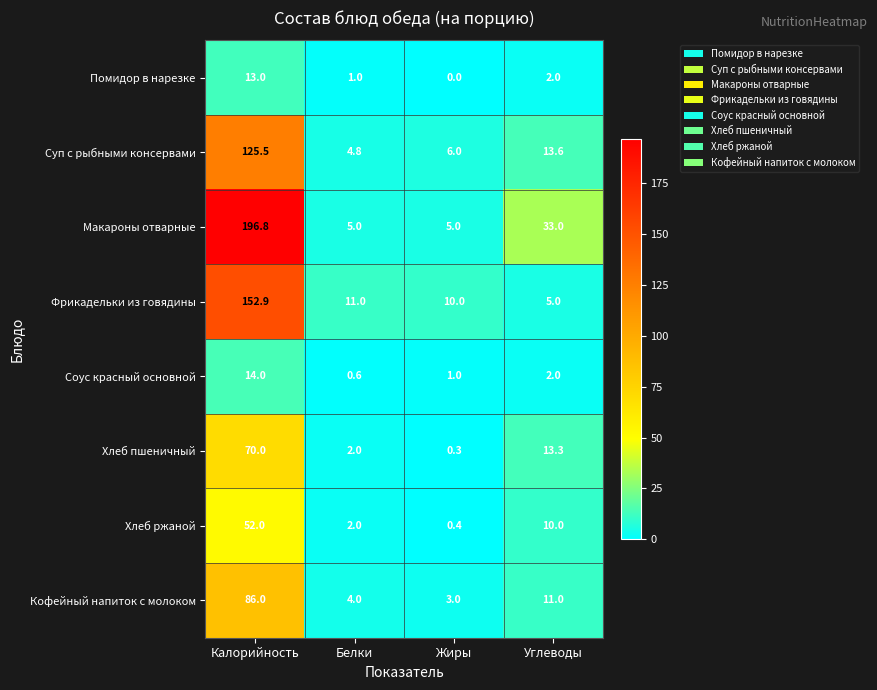

What is the sum of all Макароны отварные values?

239.8